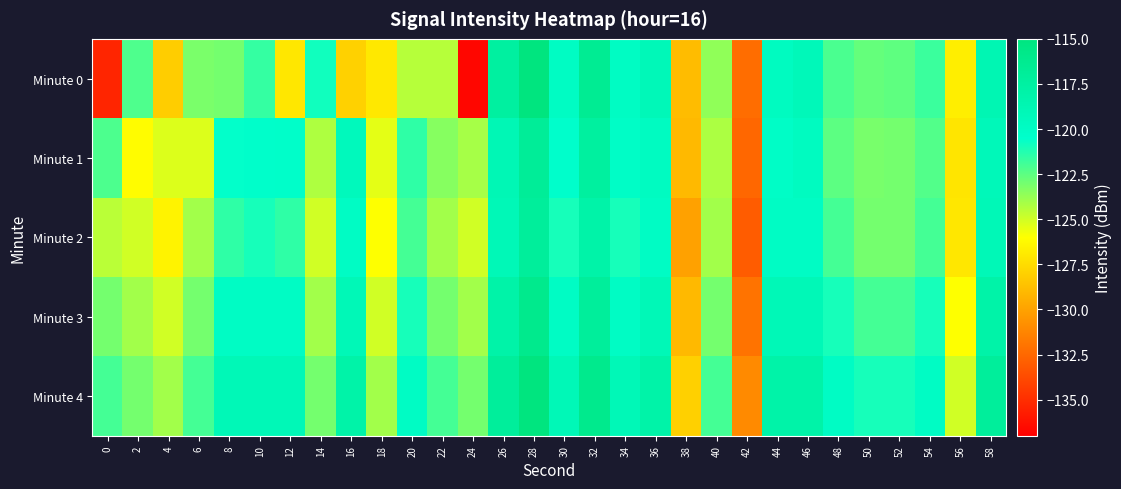

Which series has the widest spread of values?

Minute 0